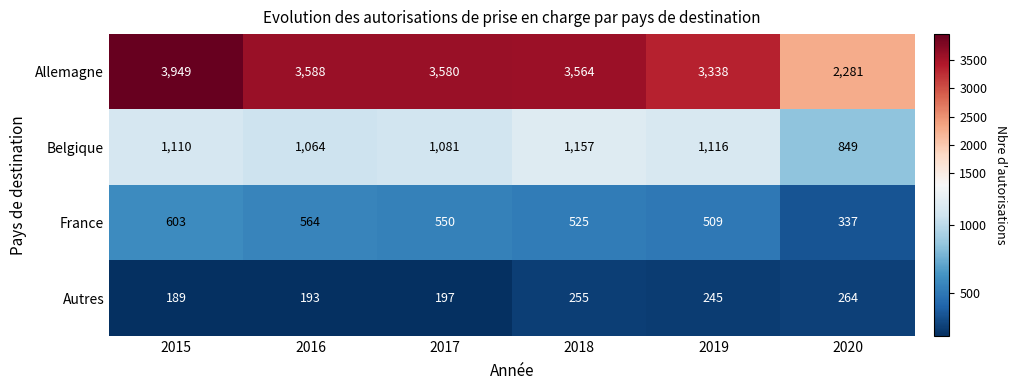

At how many categories does at least one series exceed 1821?

6